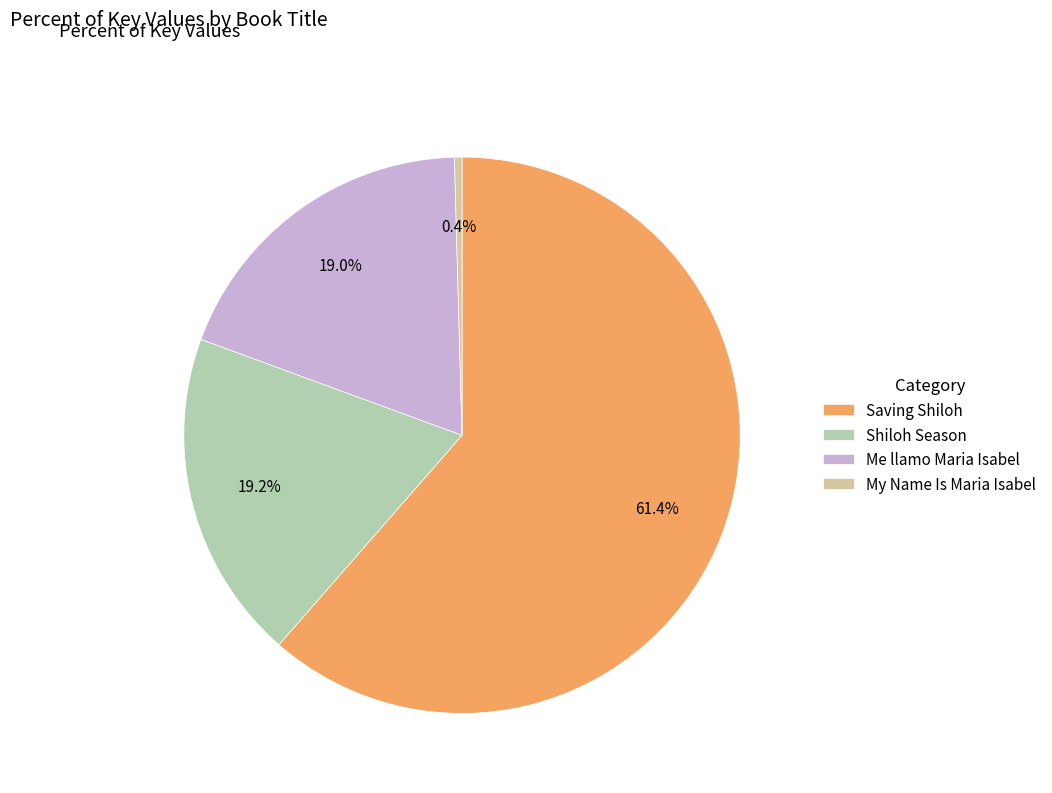

What is the total percentage of Saving Shiloh and Me llamo Maria Isabel?

80.4%